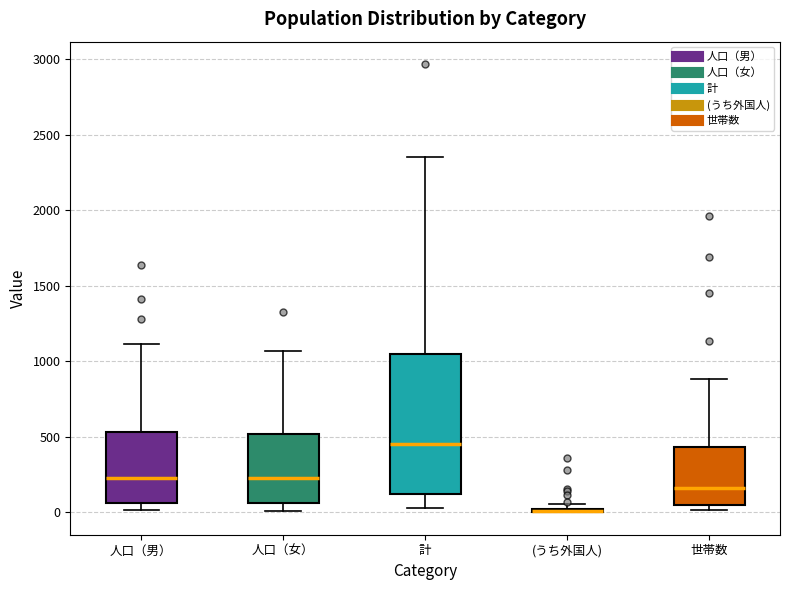

Where is the upper edge of the box for (うち外国人) on the y-axis? The values are not printed on the chart, so give them approximately, as read against the axis.

50